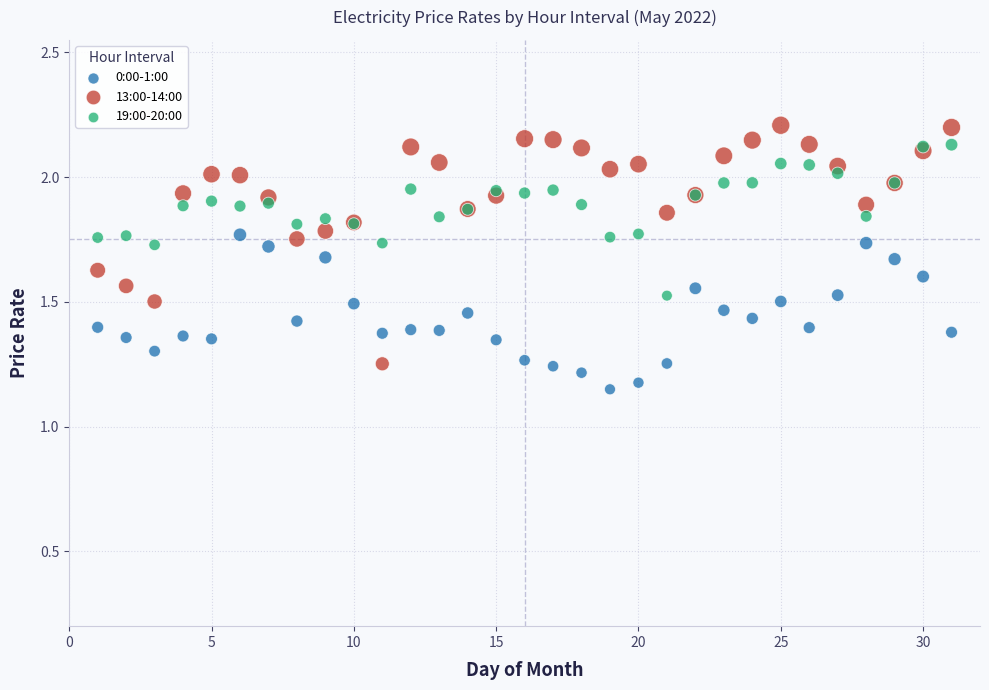

Which series reaches the maximum Y coordinate?

13:00-14:00